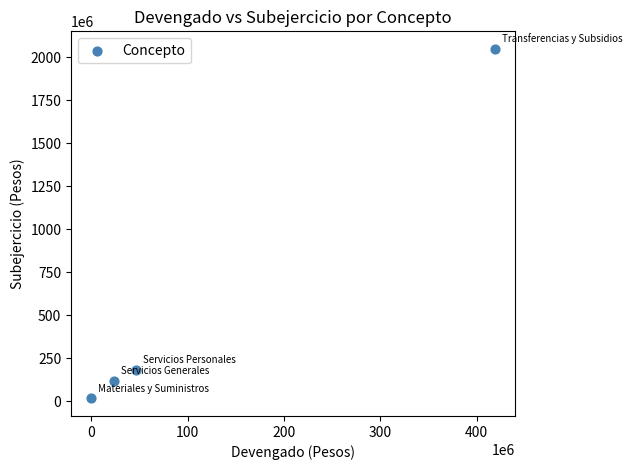

What Y value in the scatter plot is closest to 1032720863?

181193072.9